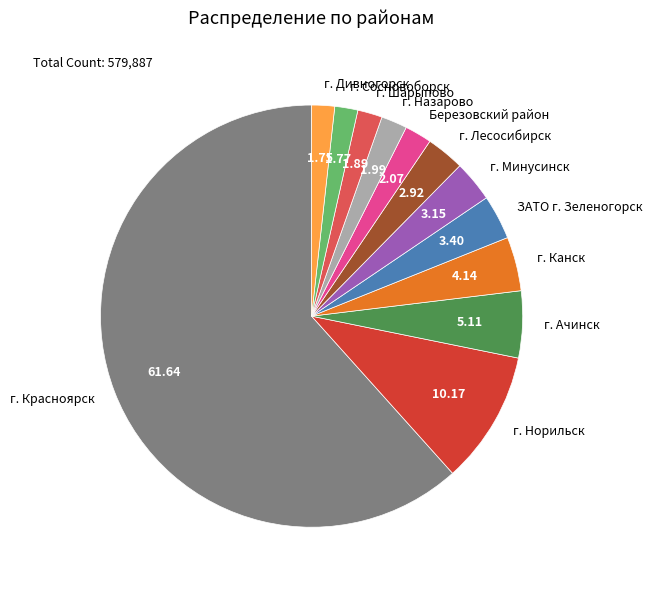

Which slice is the largest?

г. Красноярск